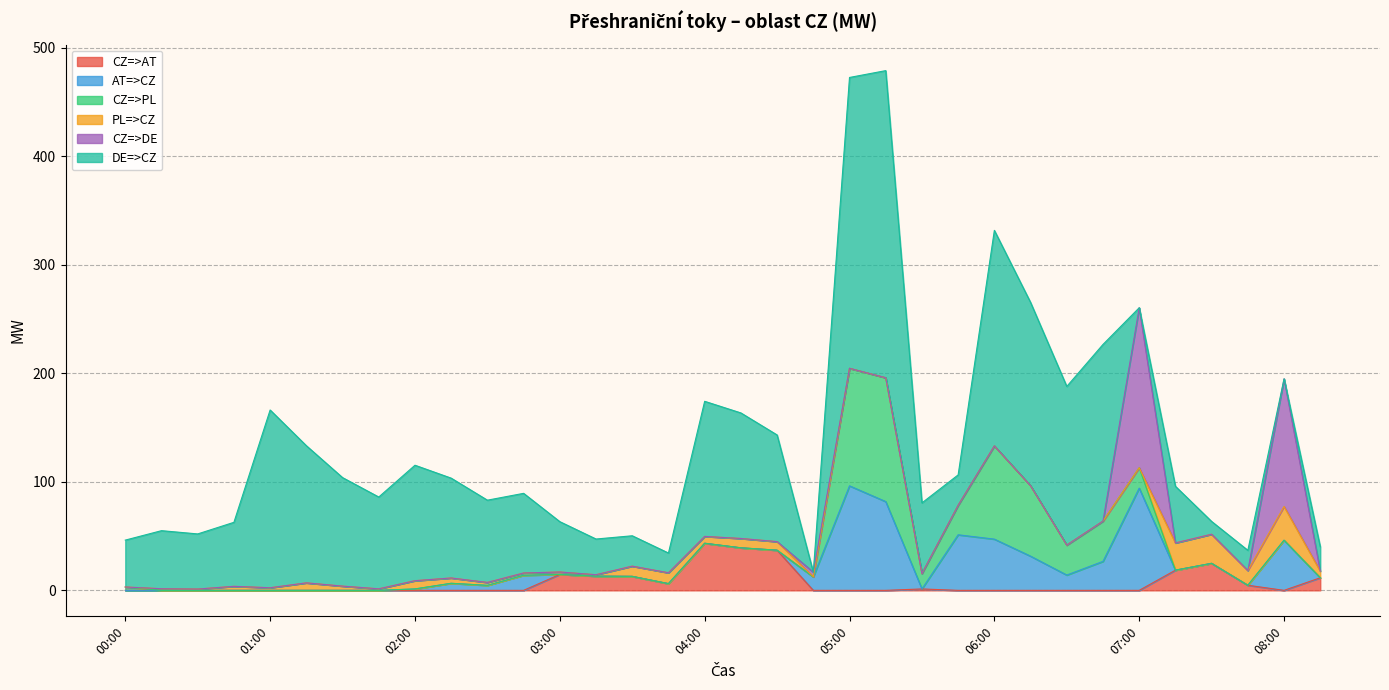

Is it true that CZ=>PL equals 85.9 at 06:00?

True